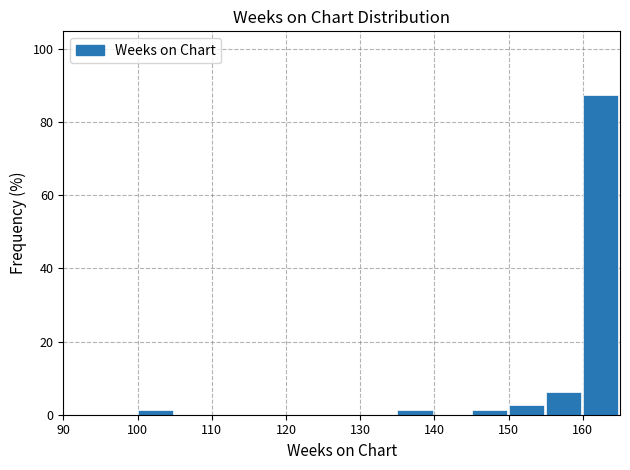

Reading left to right, transcribe this chart: for each bar, give the range it covers on the x-axis and its height. The values are not printed on the chart, so give them approximately, as read against the axis.

90 to 95: 0
95 to 100: 0
100 to 105: under 2
105 to 110: 0
110 to 115: 0
115 to 120: 0
120 to 125: 0
125 to 130: 0
130 to 135: 0
135 to 140: under 2
140 to 145: 0
145 to 150: under 2
150 to 155: 2
155 to 160: 6
160 to 165: 88